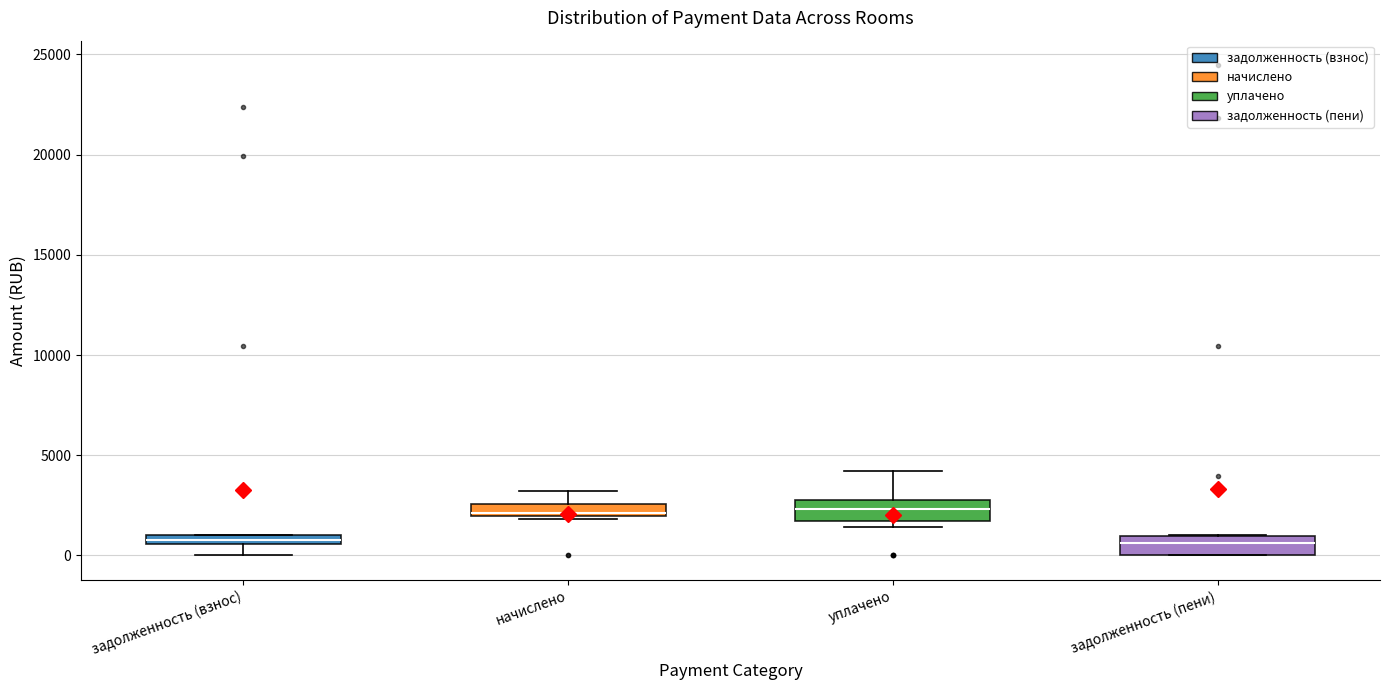

Where does the median line of the box for задолженность (пени) sit on the y-axis? The values are not printed on the chart, so give them approximately, as read against the axis.

500